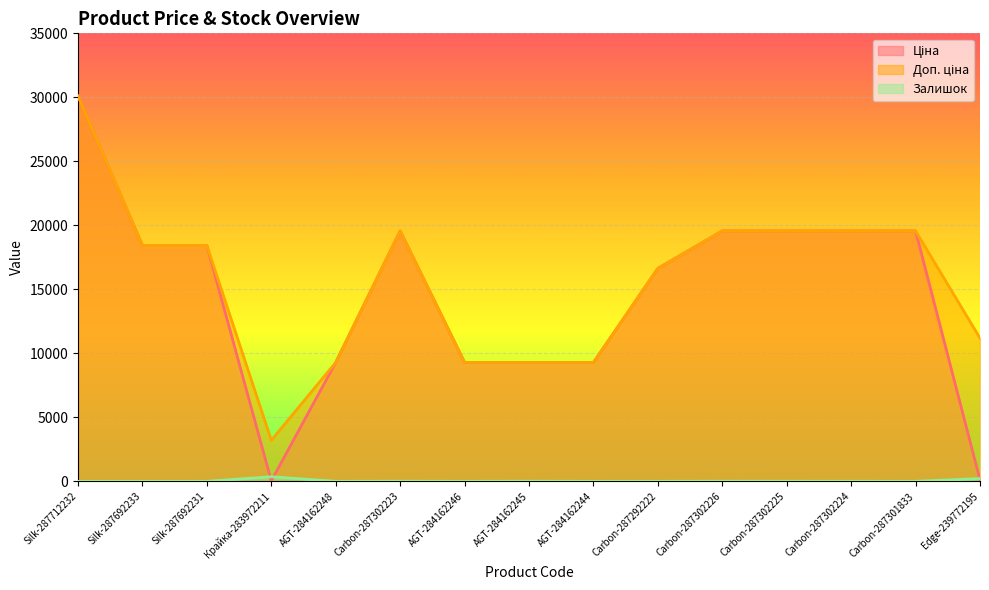

True or false: Ціна and Доп. ціна intersect in this chart.

False